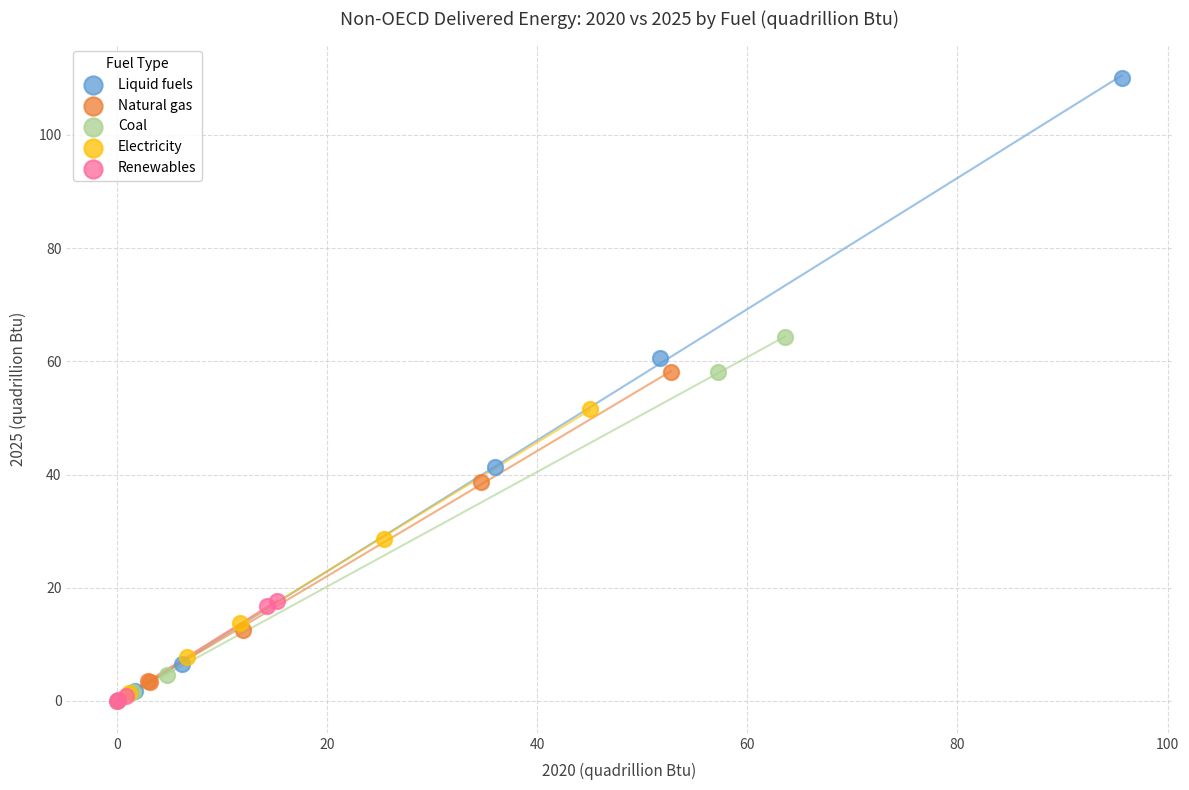

What are all the series names shown in the legend?

Liquid fuels, Natural gas, Coal, Electricity, Renewables